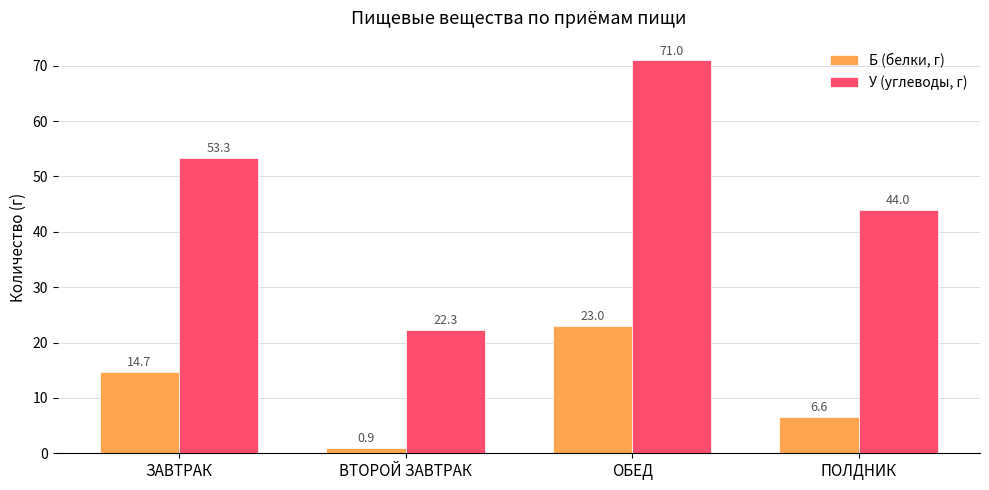

How many distinct data groups are displayed?

2